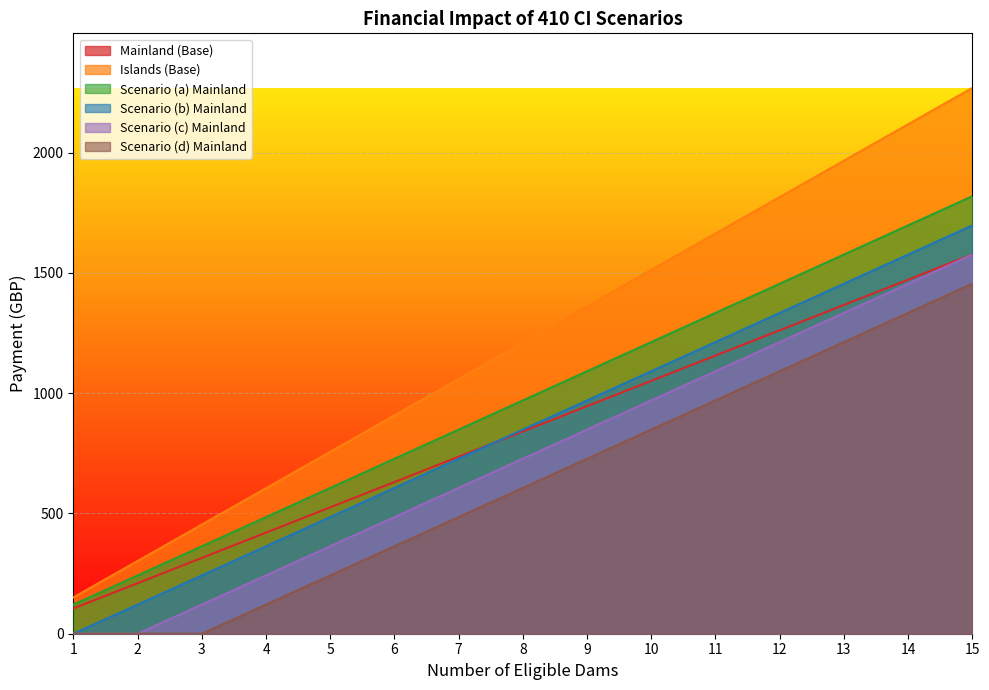

What is the sum of the Scenario (b) Mainland values at 1 and 13?

1454.7